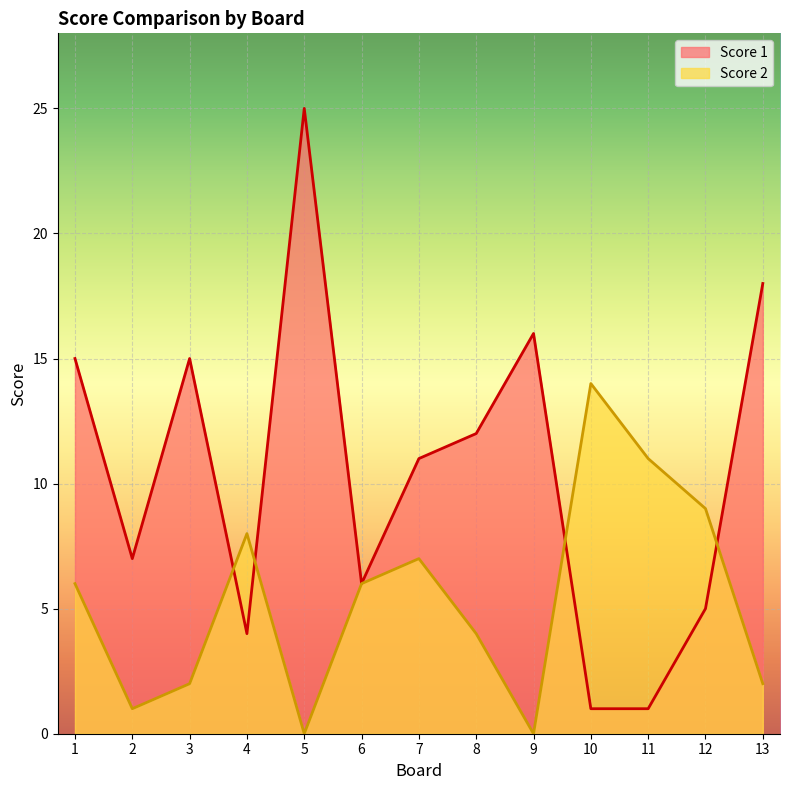

Reading right to left, what are all the values shown in this chart?

Score 1: 13=18	12=5	11=1	10=1	9=16	8=12	7=11	6=6	5=25	4=4	3=15	2=7	1=15
Score 2: 13=2	12=9	11=11	10=14	9=0	8=4	7=7	6=6	5=0	4=8	3=2	2=1	1=6